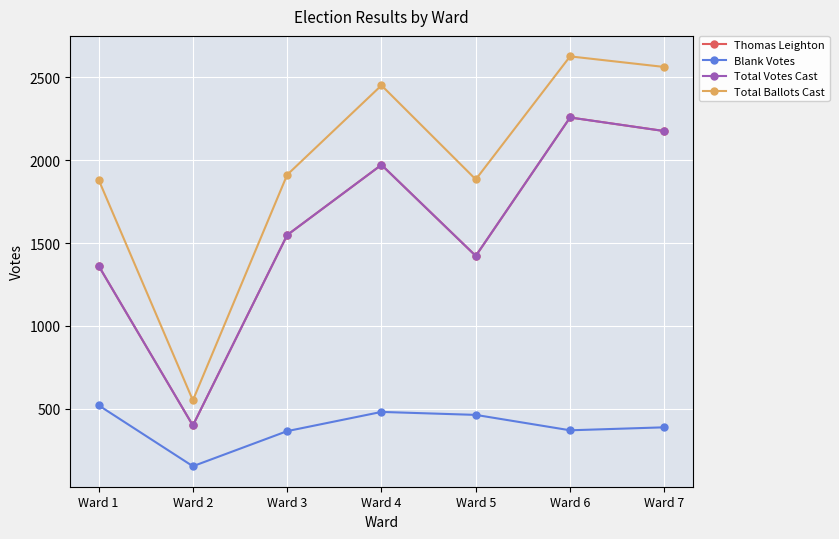

What is the difference between the second highest and minimum values in the Total Ballots Cast series?

2013